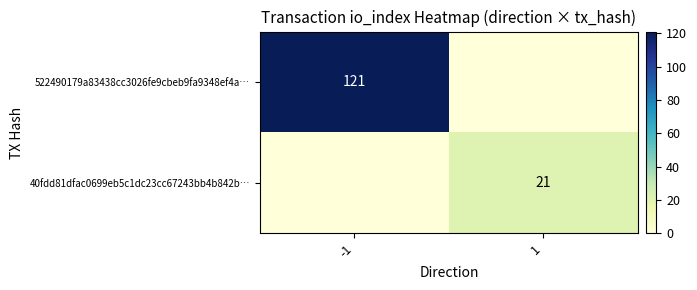

Which series changed the most between -1 and 1?

522490179a83438cc3026fe9cbeb9fa9348ef4a…